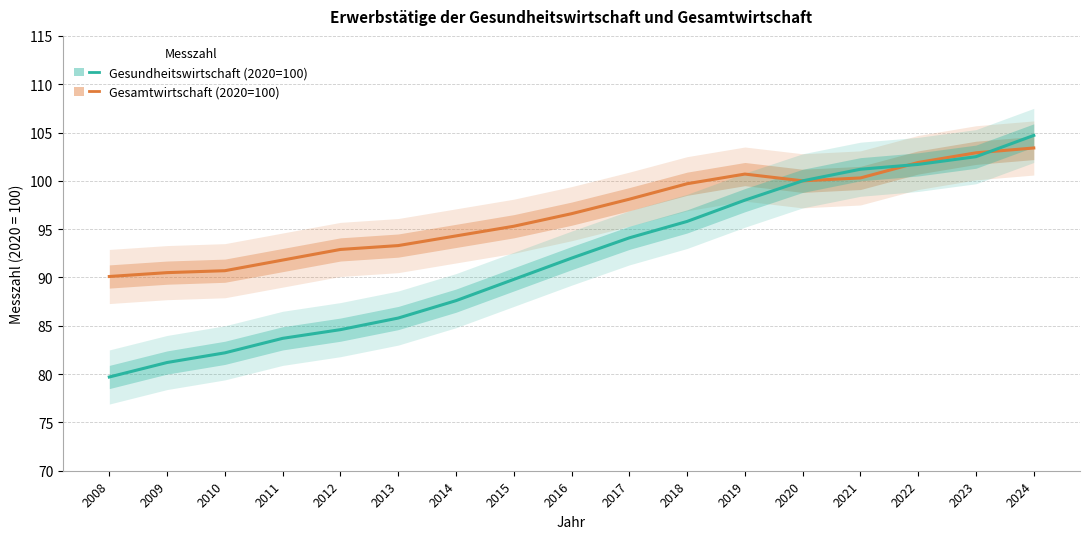

At which category does Messzahl Gesamtwirtschaft (2020=100) reach its first local valley?

2020